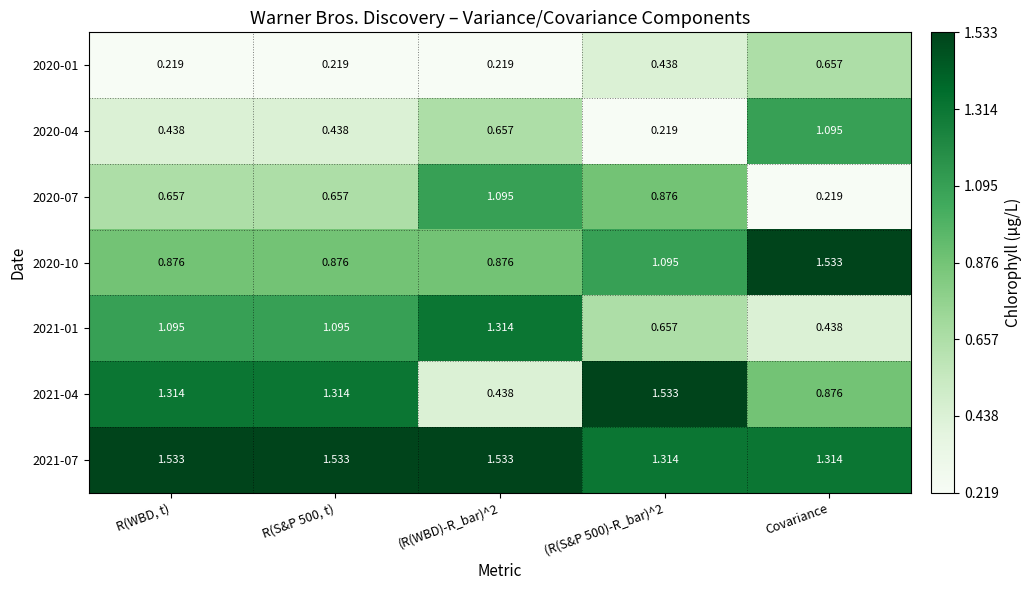

Where does the 2021-01 series first go above 1?

R(WBD, t)